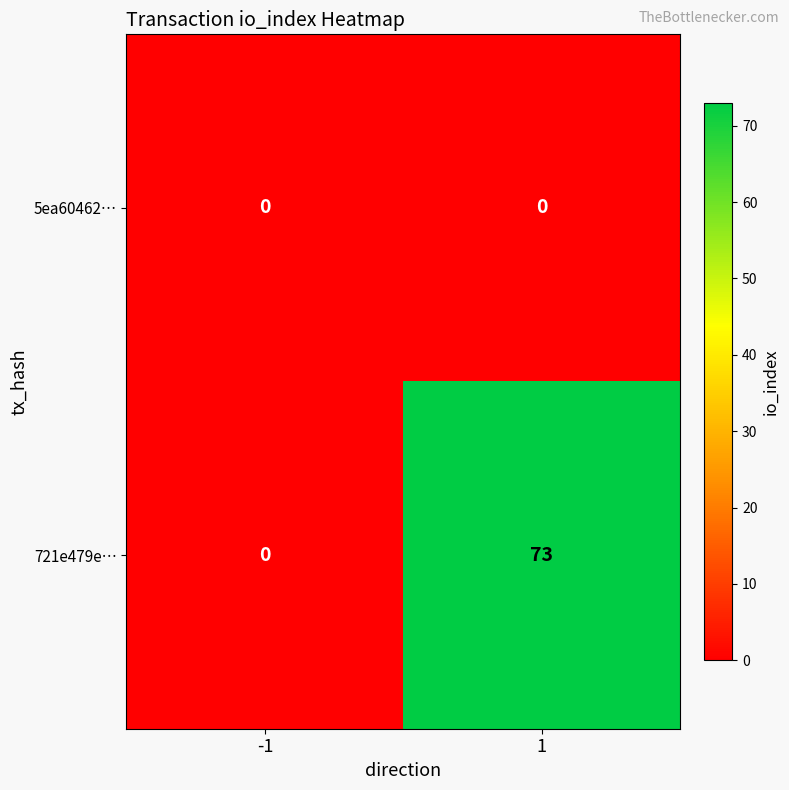

Is it true that 5ea60462… equals 0 at -1?

True